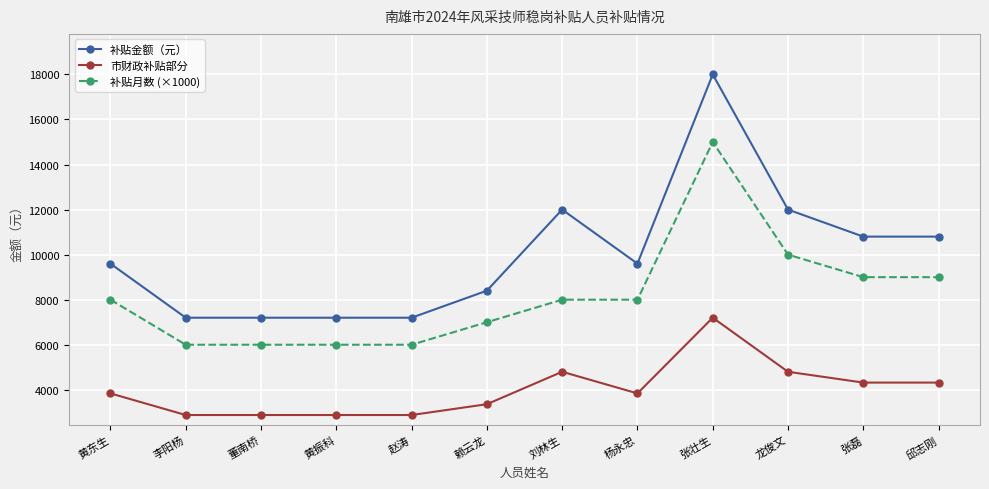

Does the chart display data point markers on the line(s)?

Yes